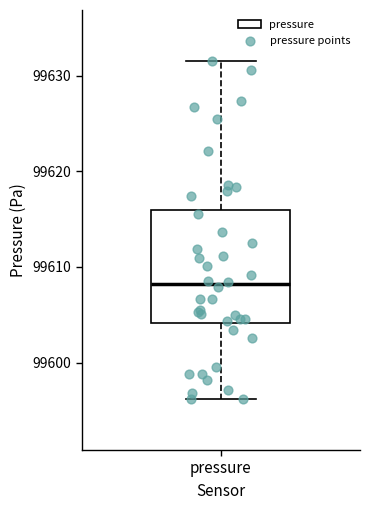

Where does the lower whisker of the box for pressure end on the y-axis? The values are not printed on the chart, so give them approximately, as read against the axis.

99596